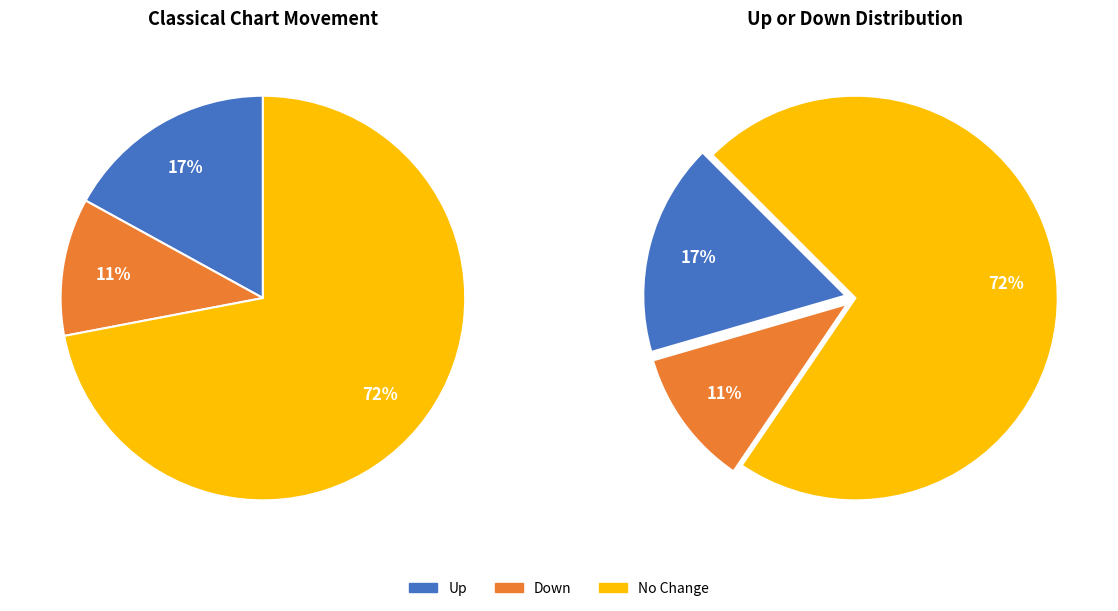

True or false: - accounts for 72% of the total.

True